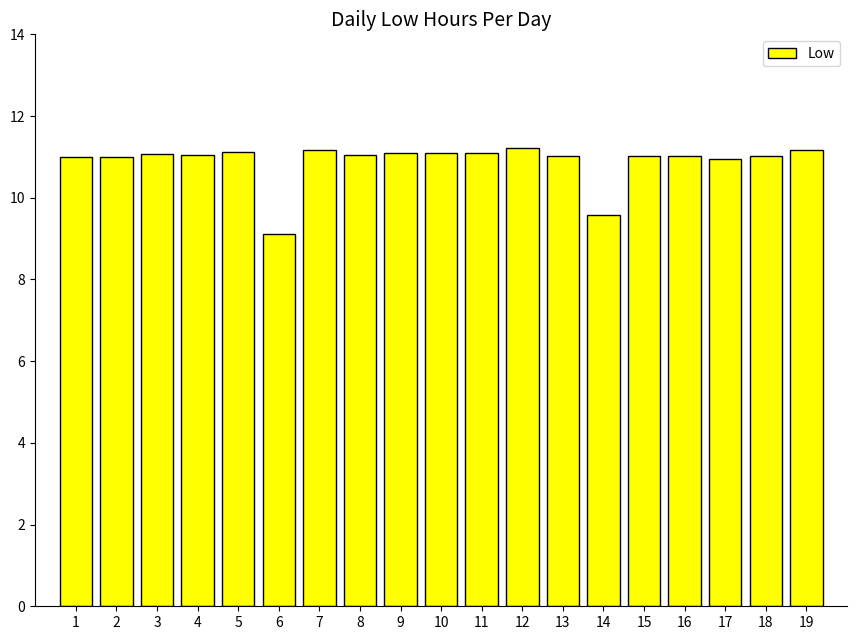

What is the minimum value shown in the chart?

9.1